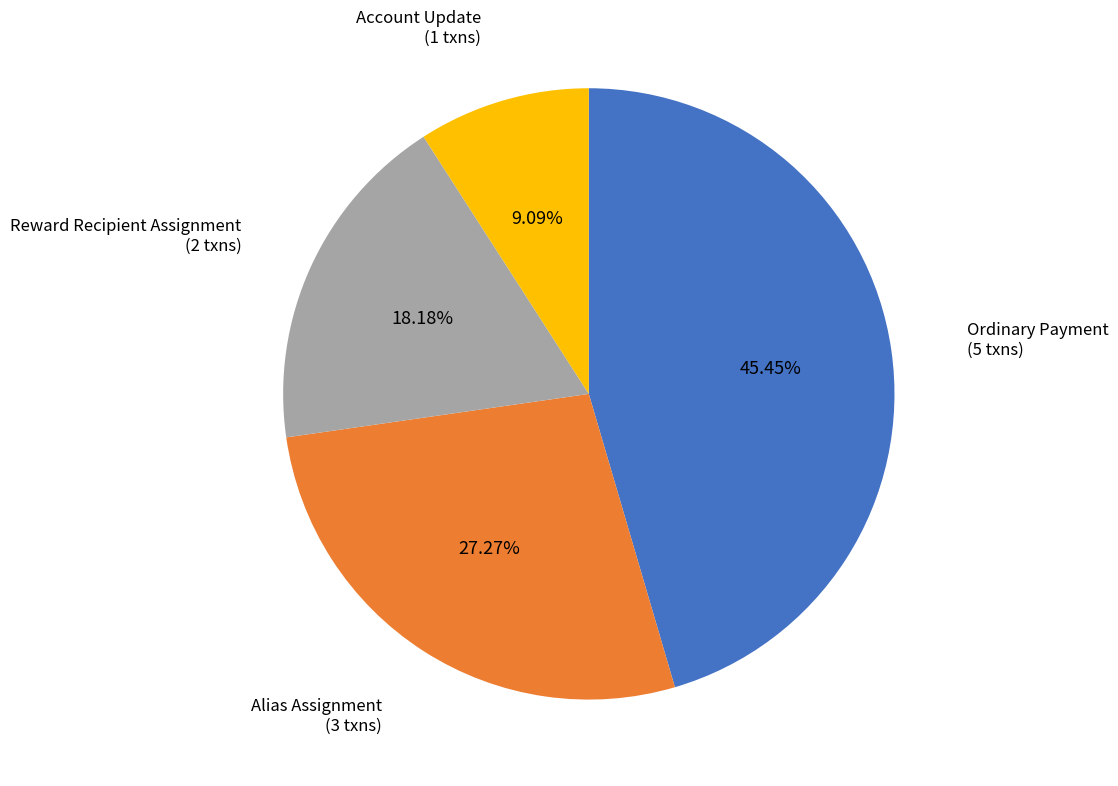

To the nearest percent, what is the average slice percentage?

25%